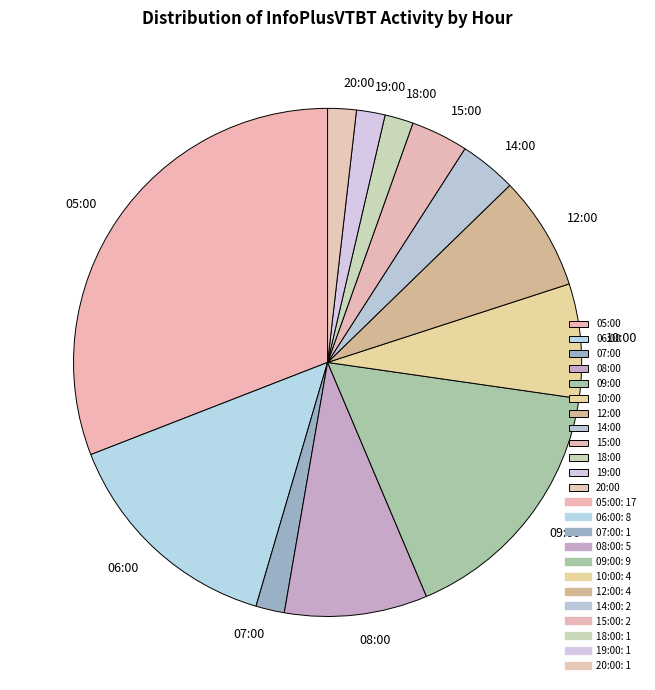

What is the largest slice in the pie chart?

05:00